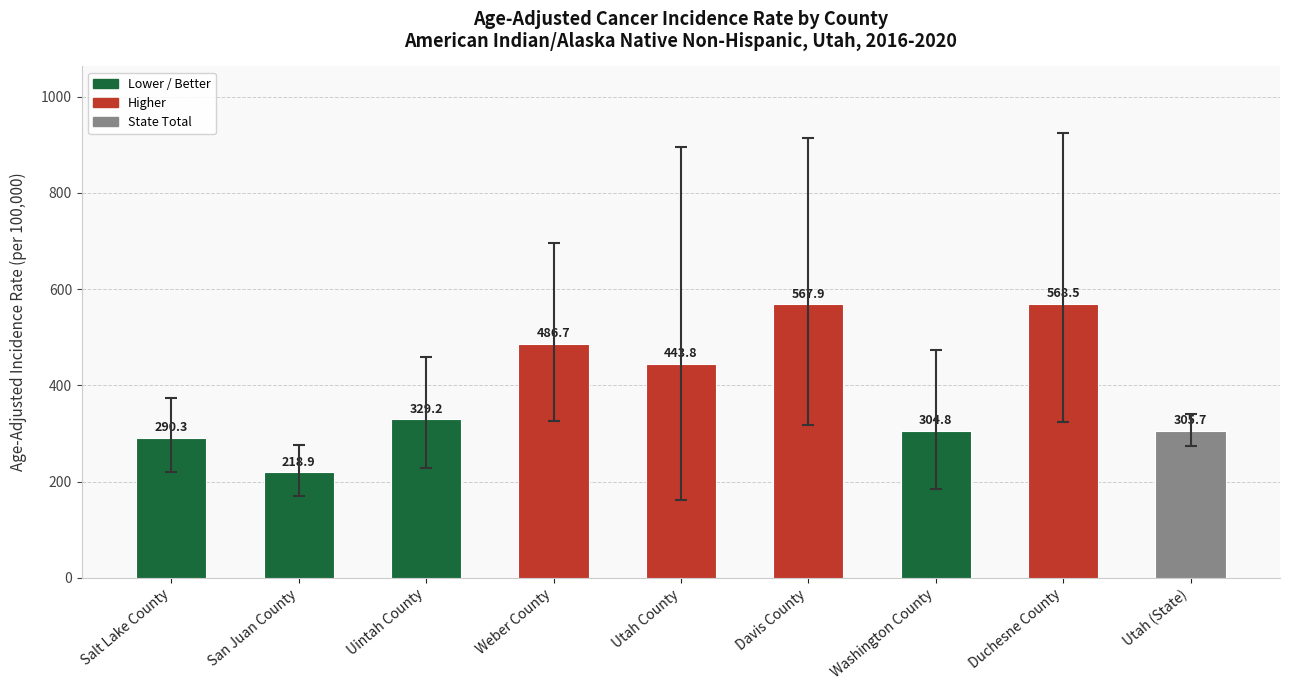

What is the change in value from Washington County to Duchesne County?

+263.7